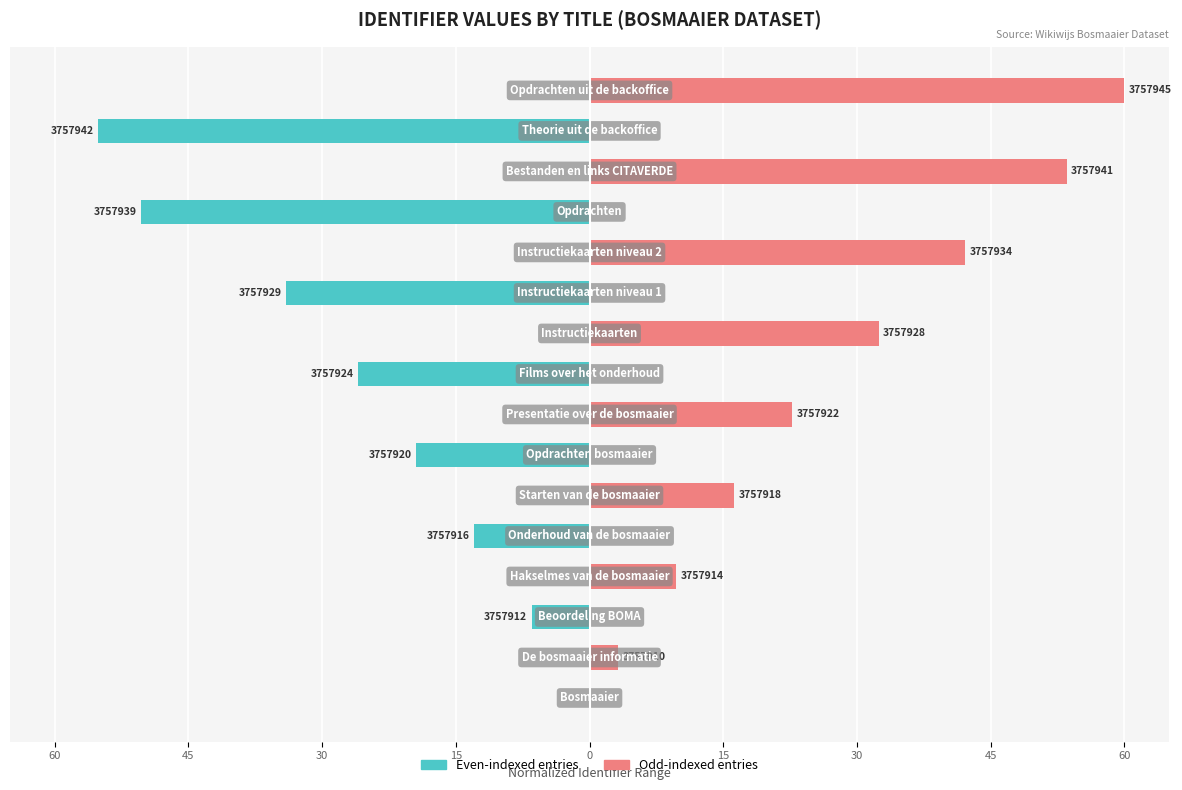

Rank the series by their average value, from lowest to highest.

Even-indexed entries, Odd-indexed entries